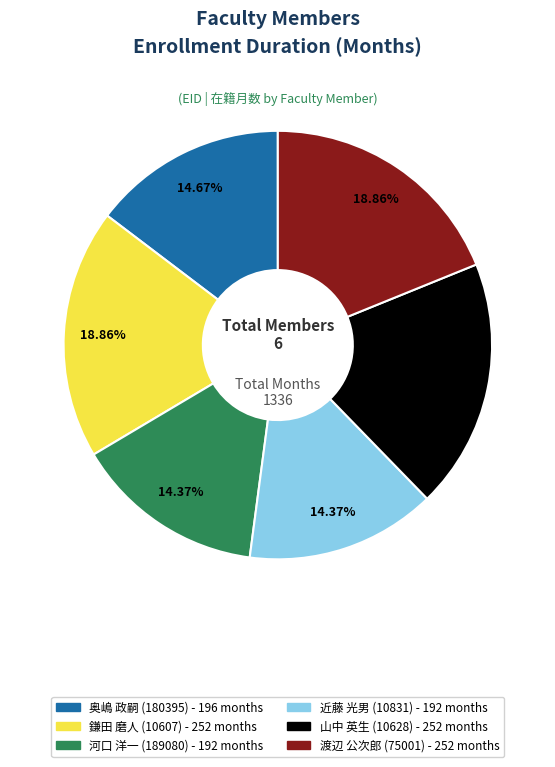

Do 奥嶋 政嗣 (180395) and 近藤 光男 (10831) together represent more than half of the pie?

No